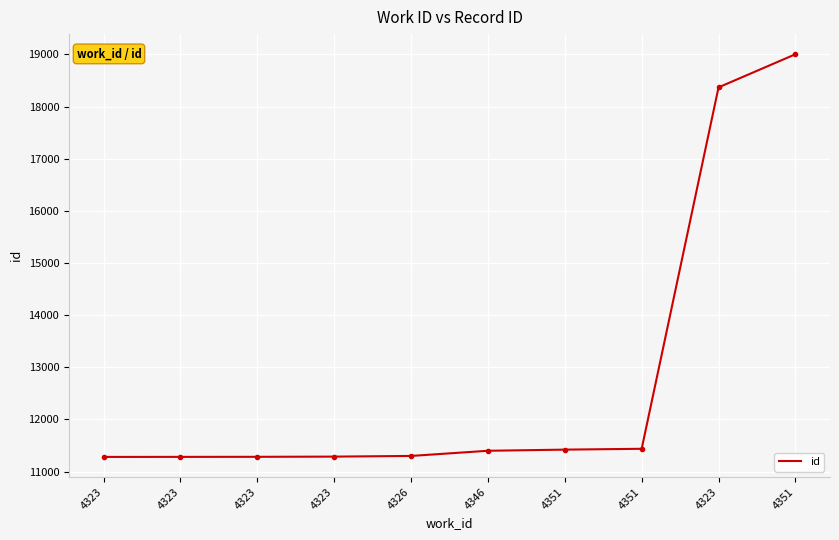

Reading right to left, what are all the values shown in this chart?

19002	18367	11437	11421	11399	11300	11287	11283	11282	11281